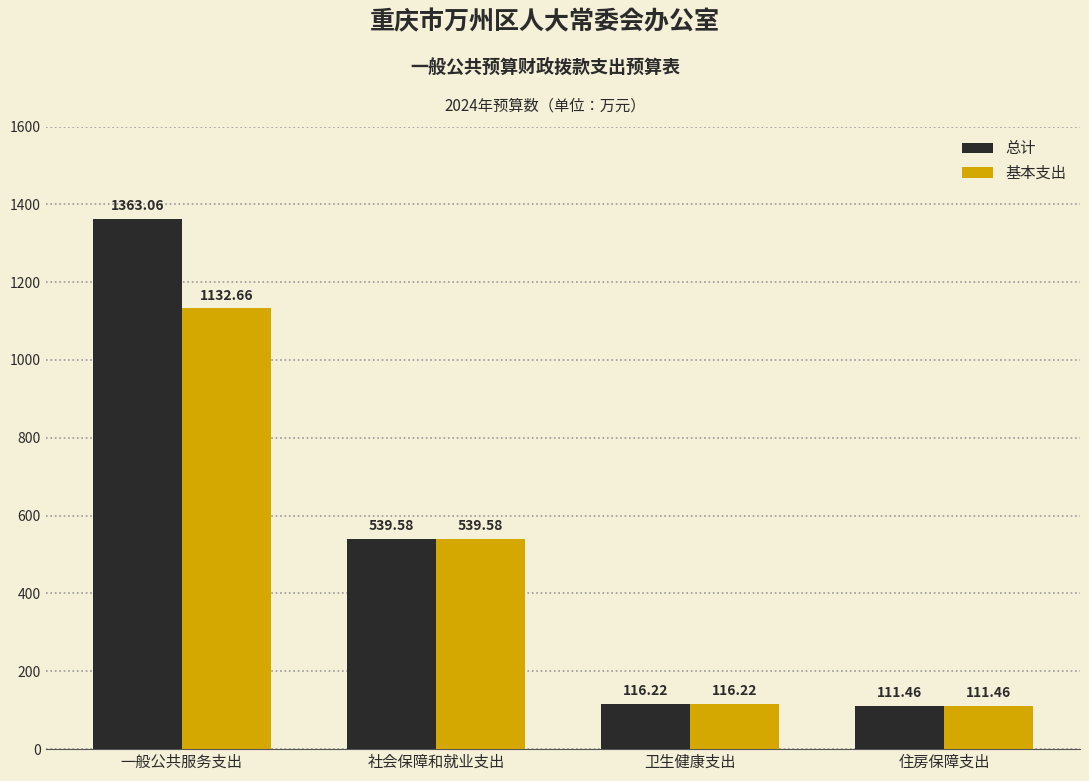

List the series in order of their peak value, lowest first.

基本支出, 总计